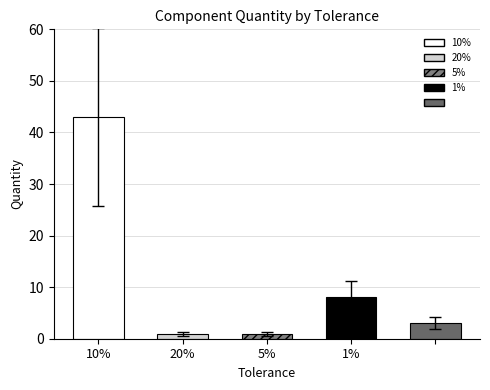

The chart shows a value of 2 at . True or false?

False